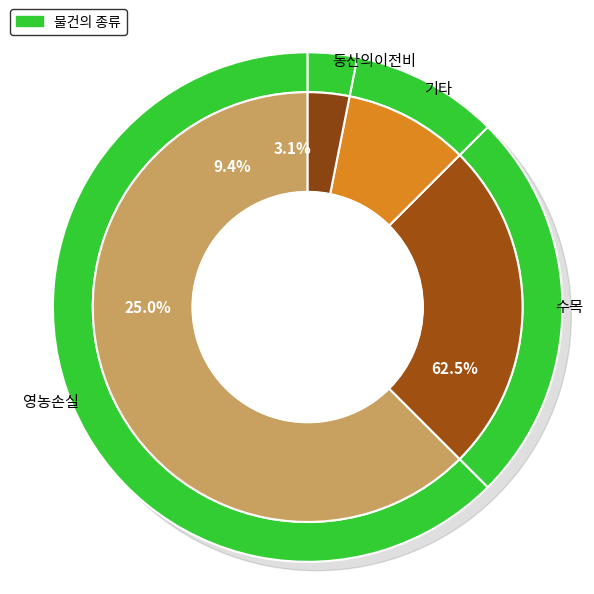

Does any single category account for the majority?

Yes